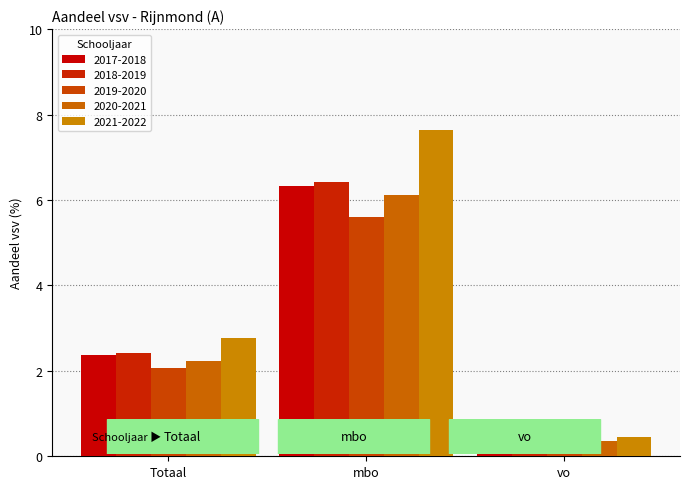

List the labels in order of 2020-2021 value, smallest first.

vo, Totaal, mbo